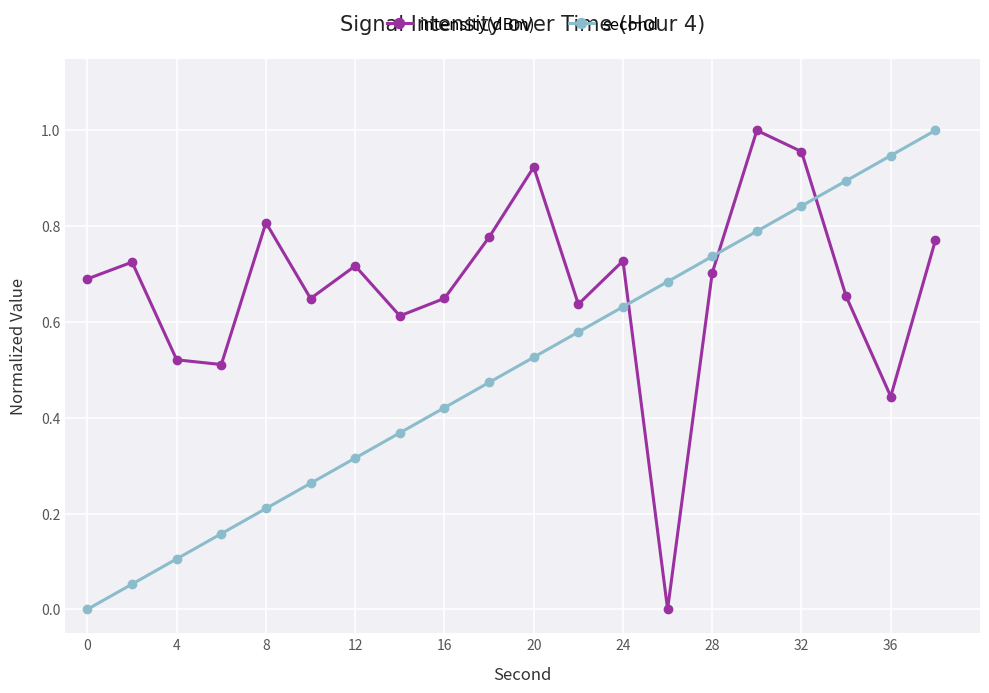

After their last crossing, which series has the higher values: intensity(dBm) or second?

second